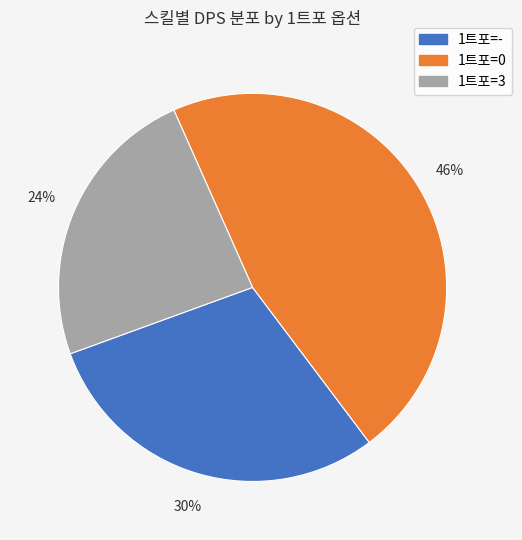

Does any single category account for the majority?

No